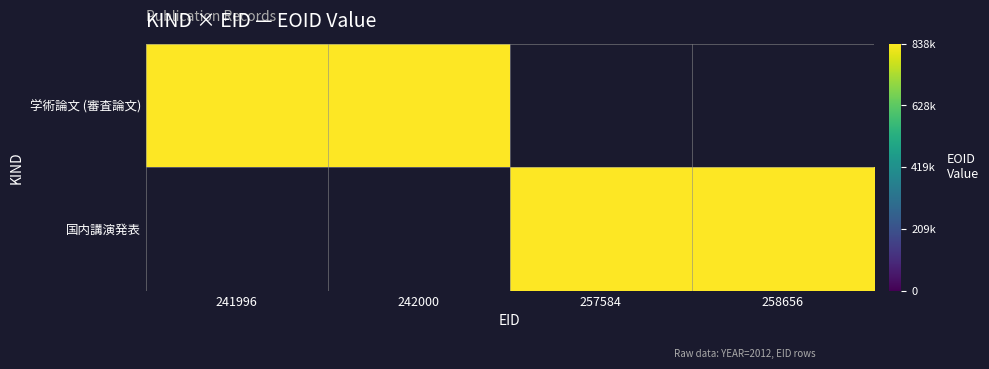

Which series has the widest spread of values?

学術論文 (審査論文)